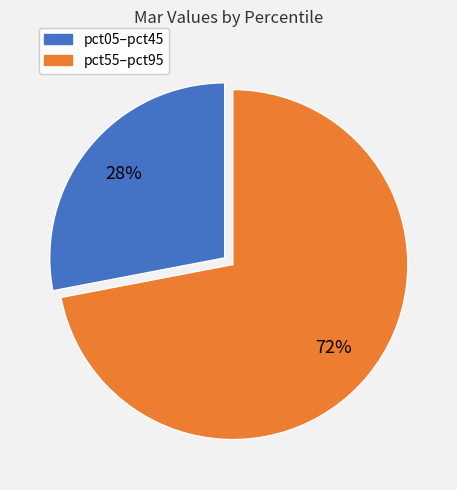

Rank the categories by value from highest to lowest.

pct55–pct95, pct05–pct45